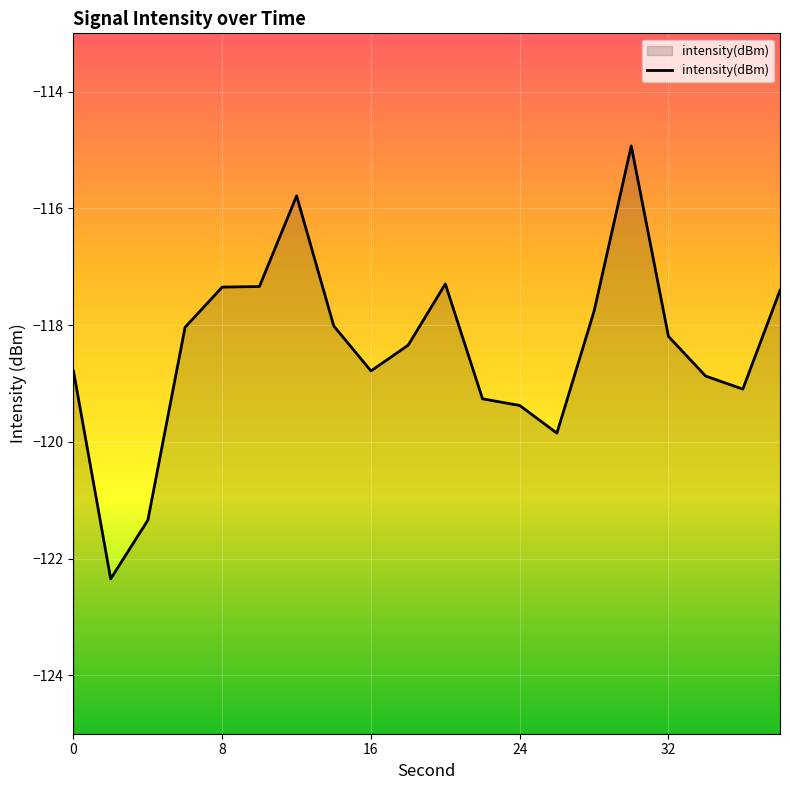

What is the smallest value displayed?

-122.3